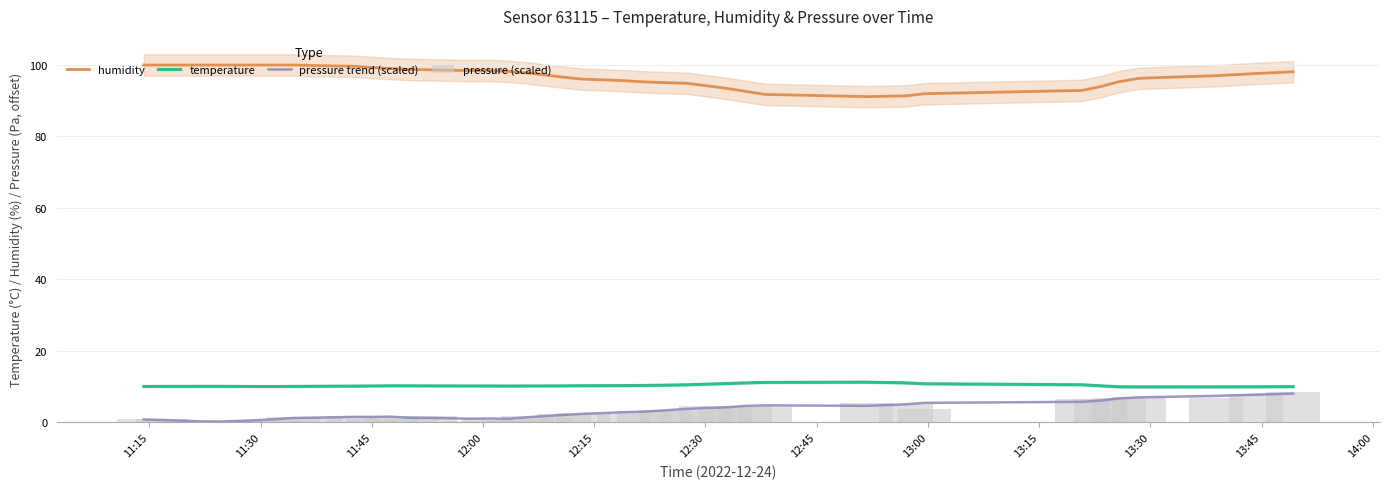

What is the sum of all humidity values?

3876.6